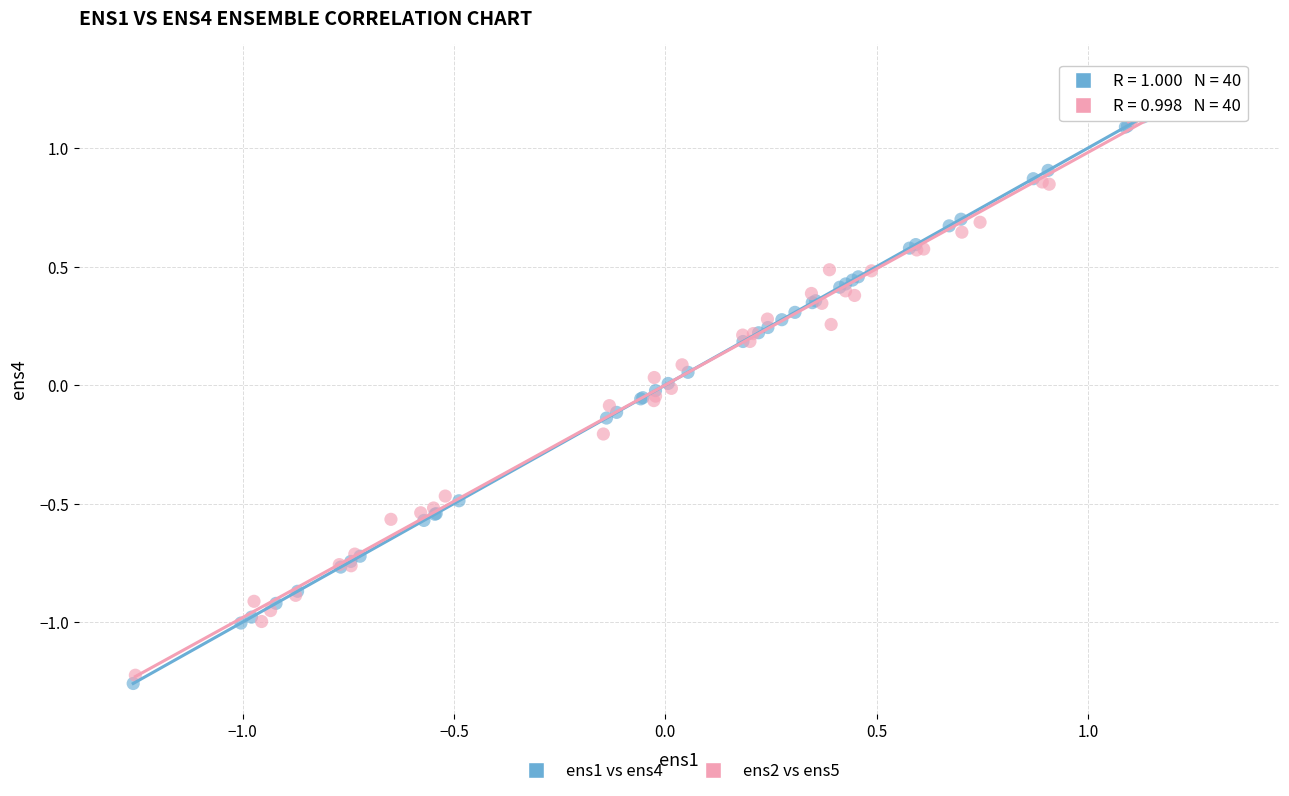

Which series has the widest spread of Y values?

ens1 vs ens4